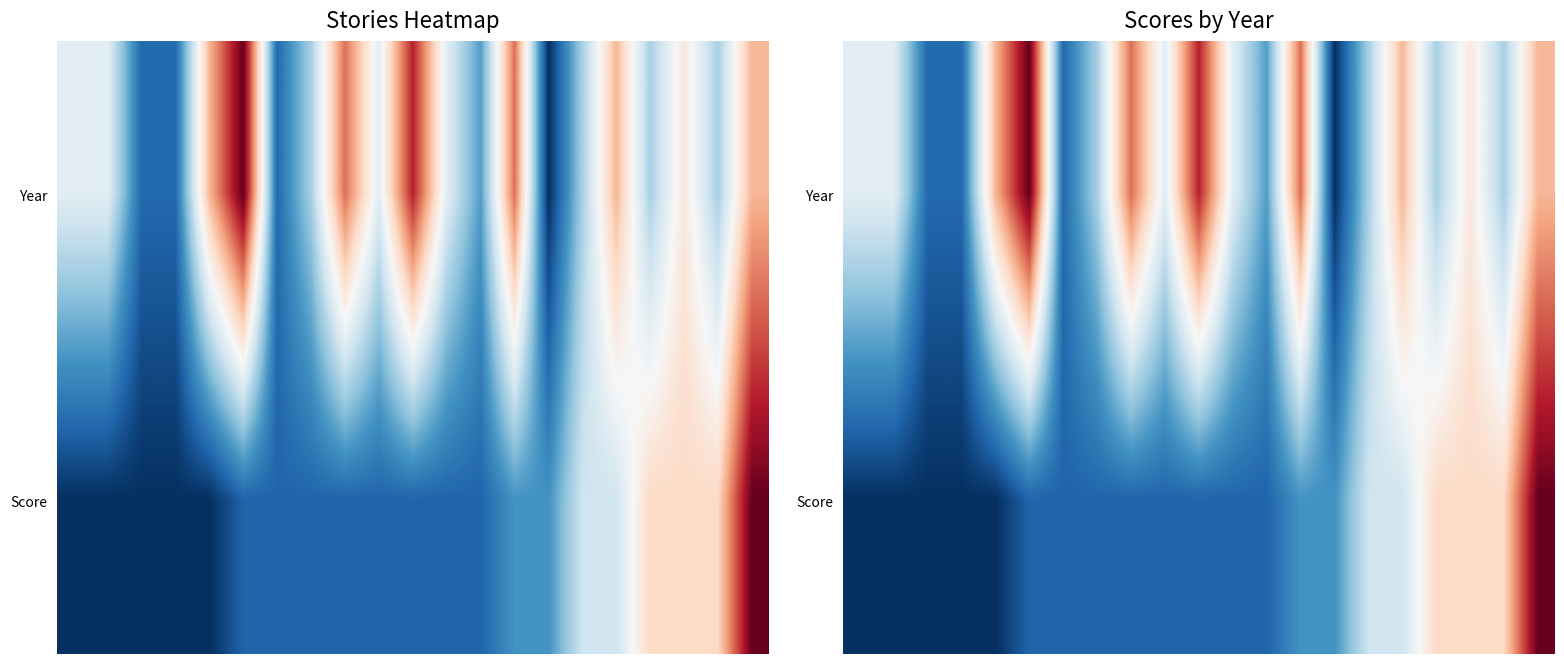

Between 6 and 19, which is larger?

19